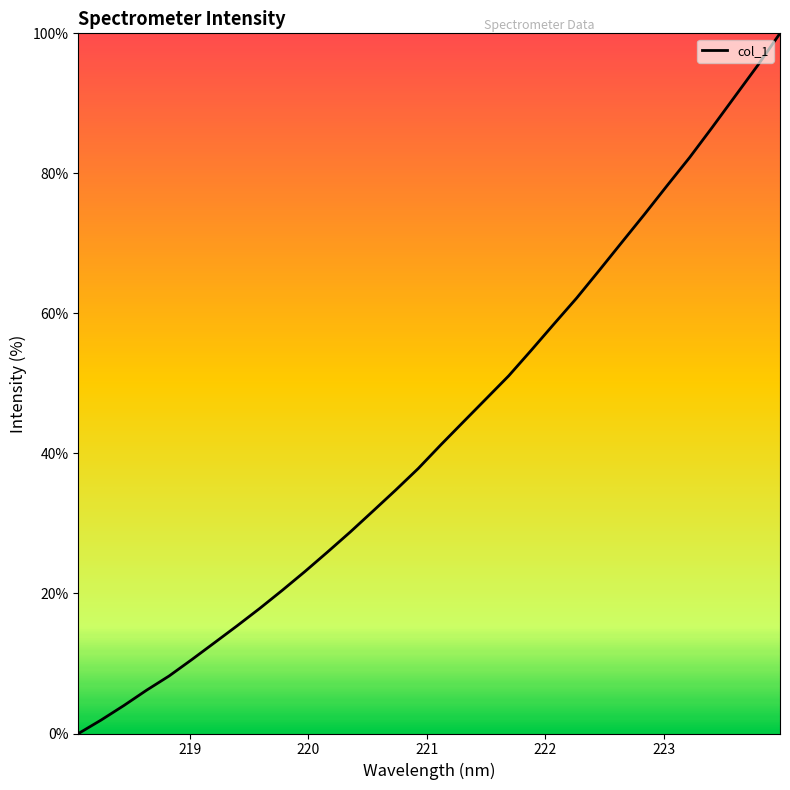

What is the greatest value displayed?

100.0